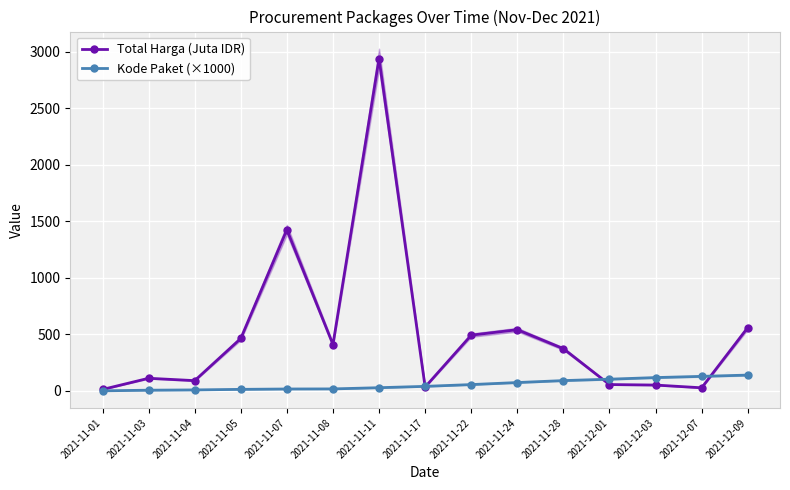

Which series changed the most between 2021-11-01 and 2021-11-05?

Total Harga (Juta IDR)